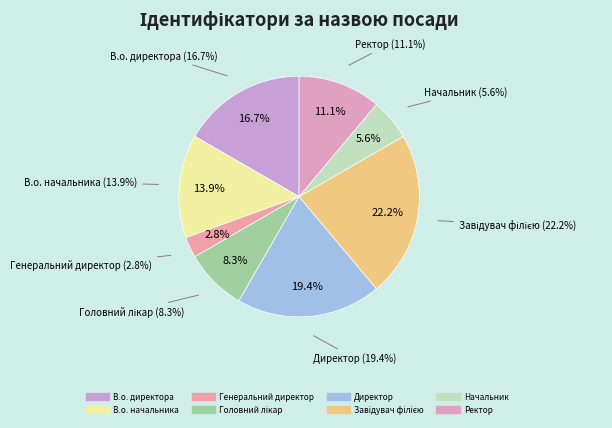

Count the number of slices in the pie.

8